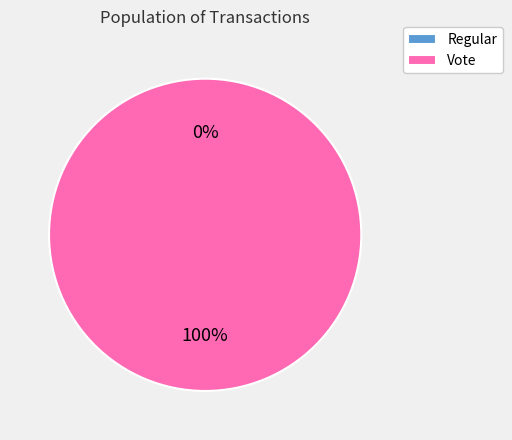

Does any single category account for the majority?

Yes